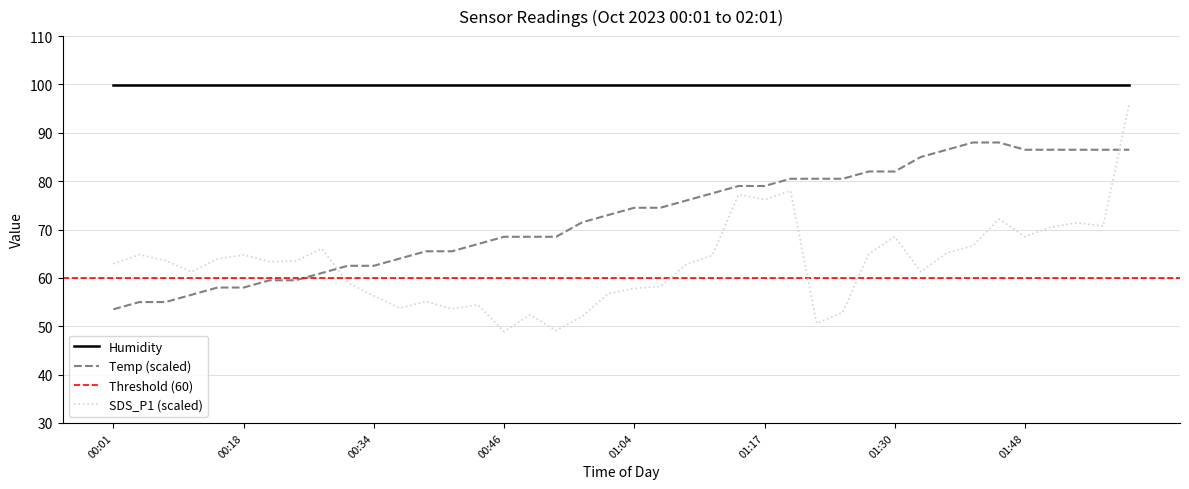

What position from the left is 01:43?

34